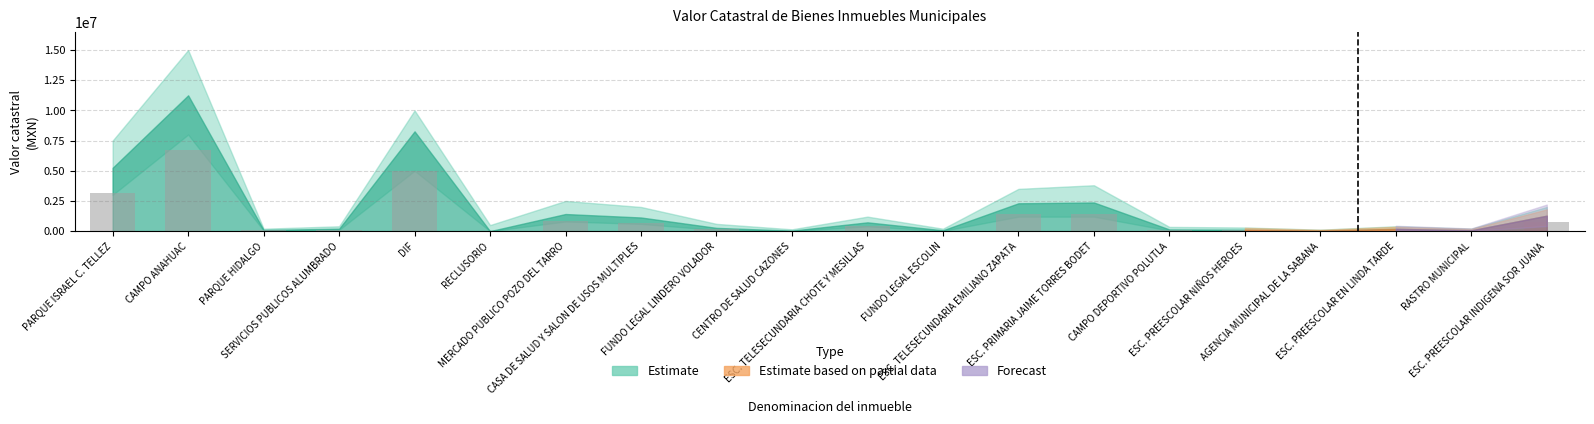

What is the sum of all values?

21144063.7